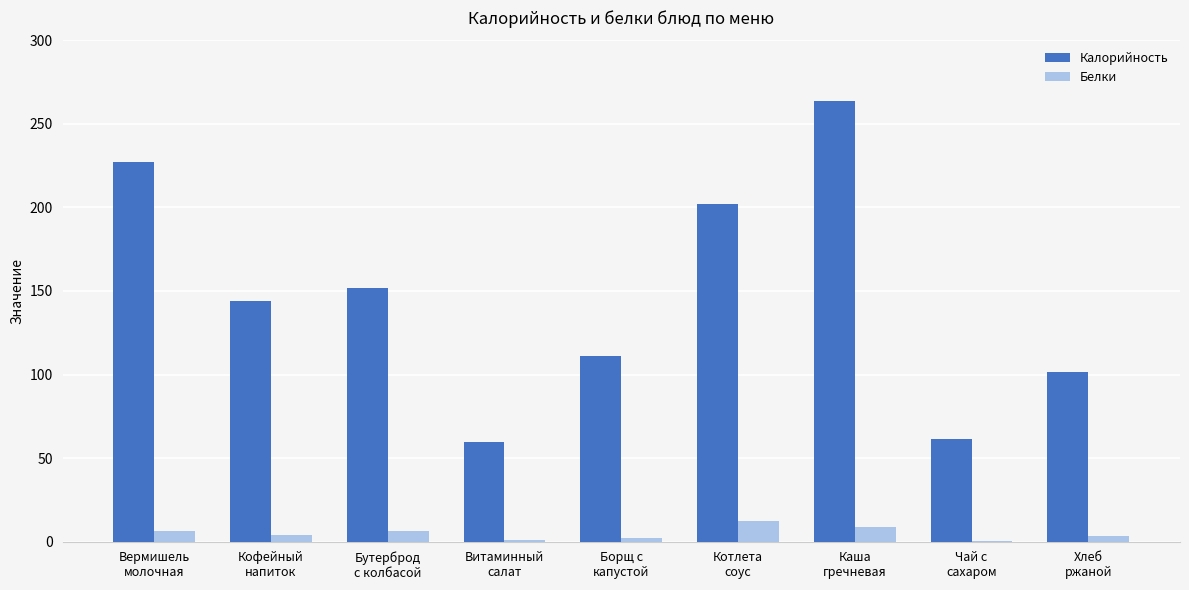

What is the highest value of the Белки series?

12.5